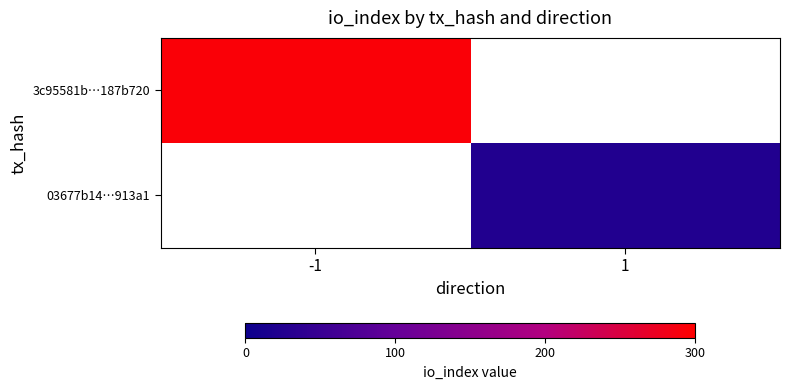

Count the number of data series in this chart.

2